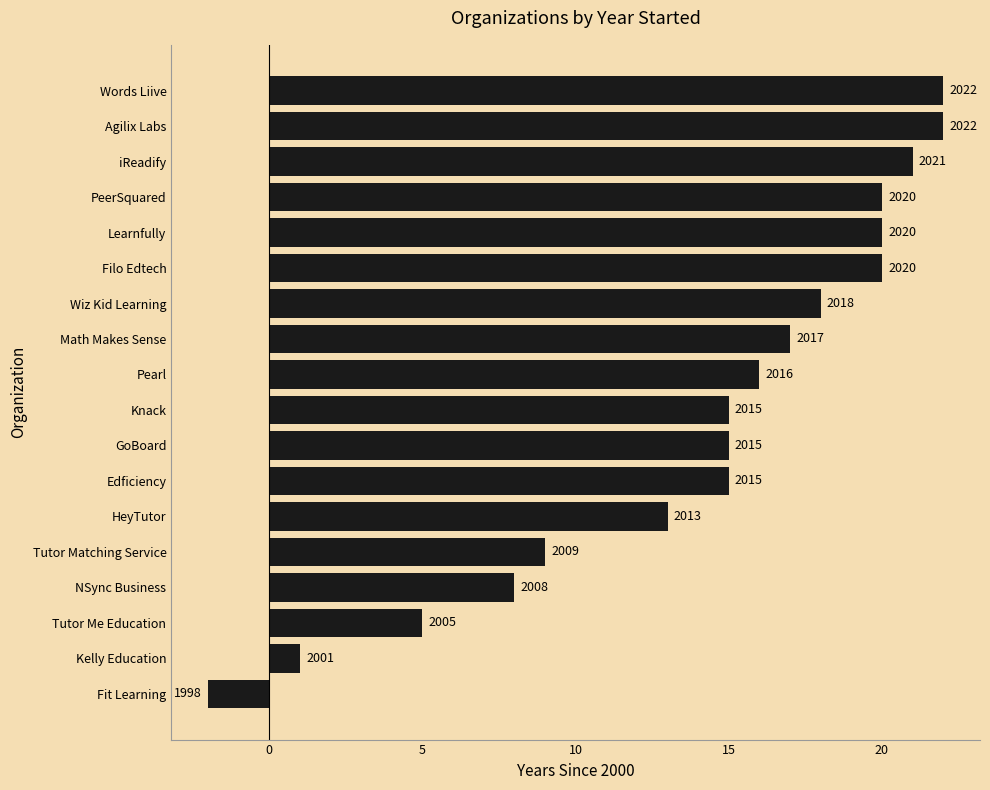

Are the bars horizontal?

Yes